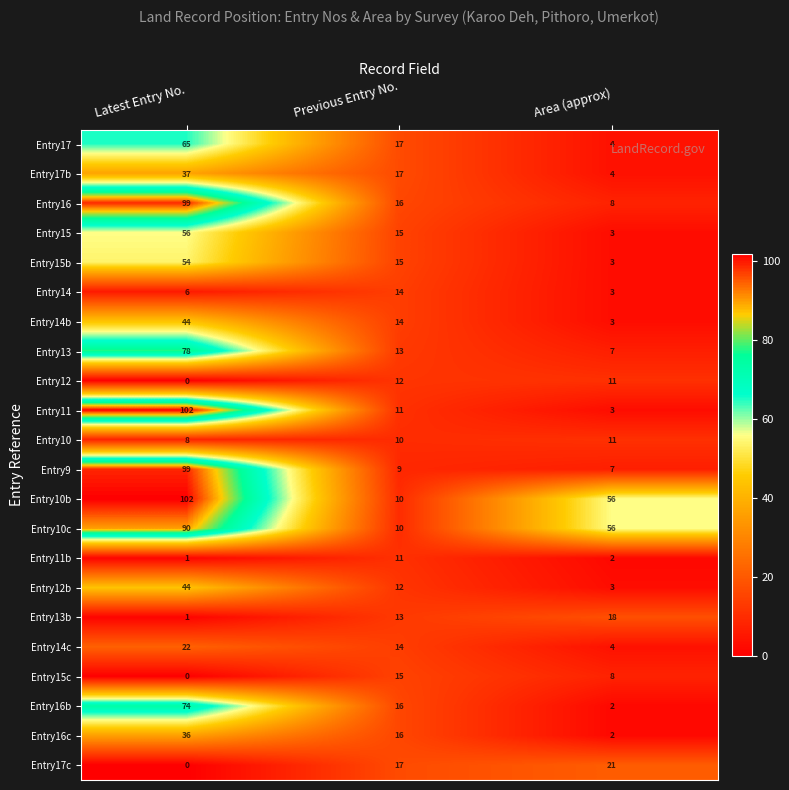

Which series changed the most between Latest Entry No. and Previous Entry No.?

Entry10b